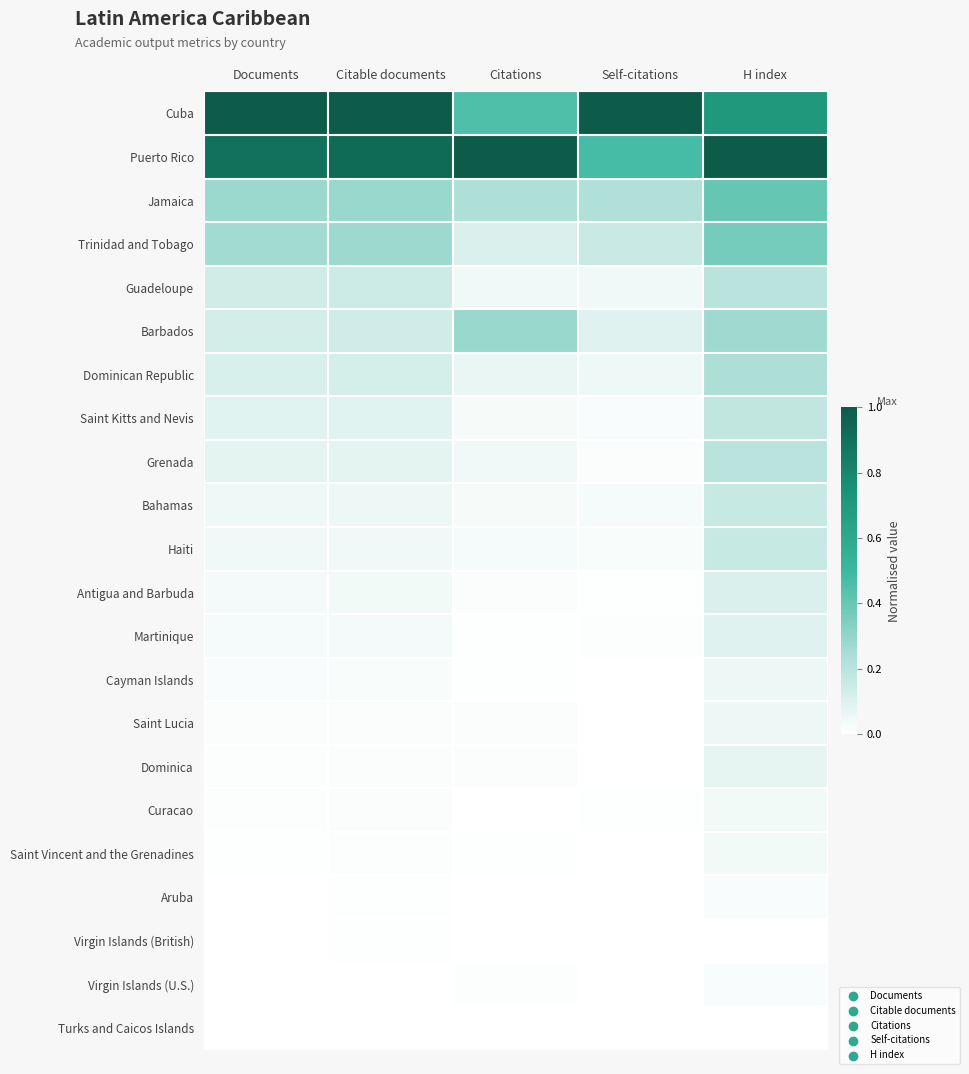

What is the total value across all series at Citations?

2.4